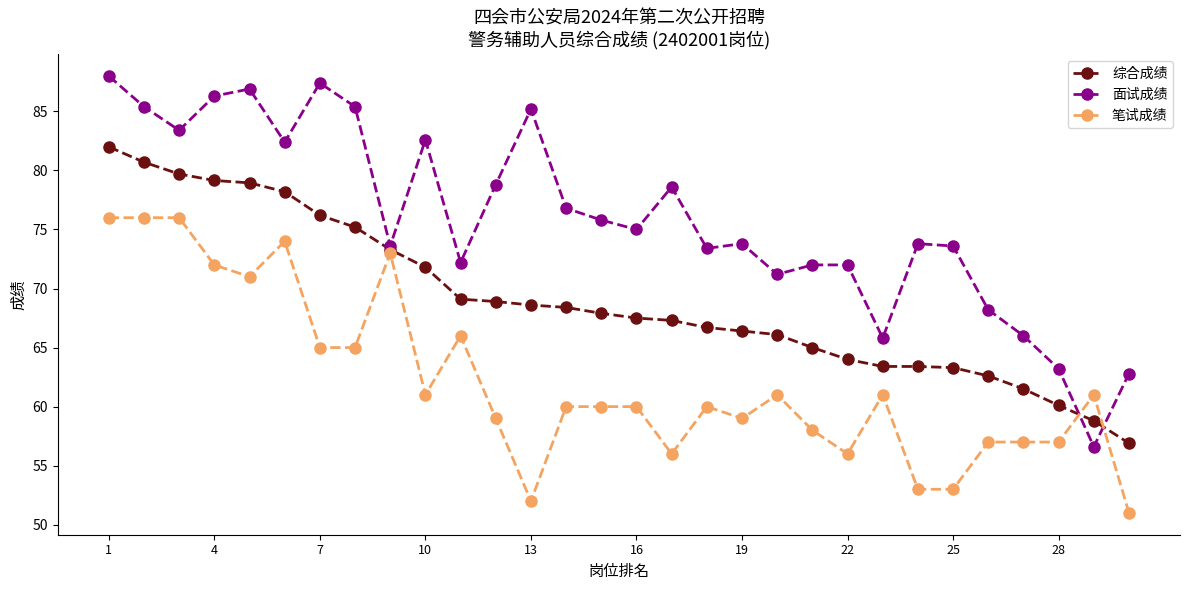

What is the difference between the maximum and minimum values in the 综合成绩 series?

25.1